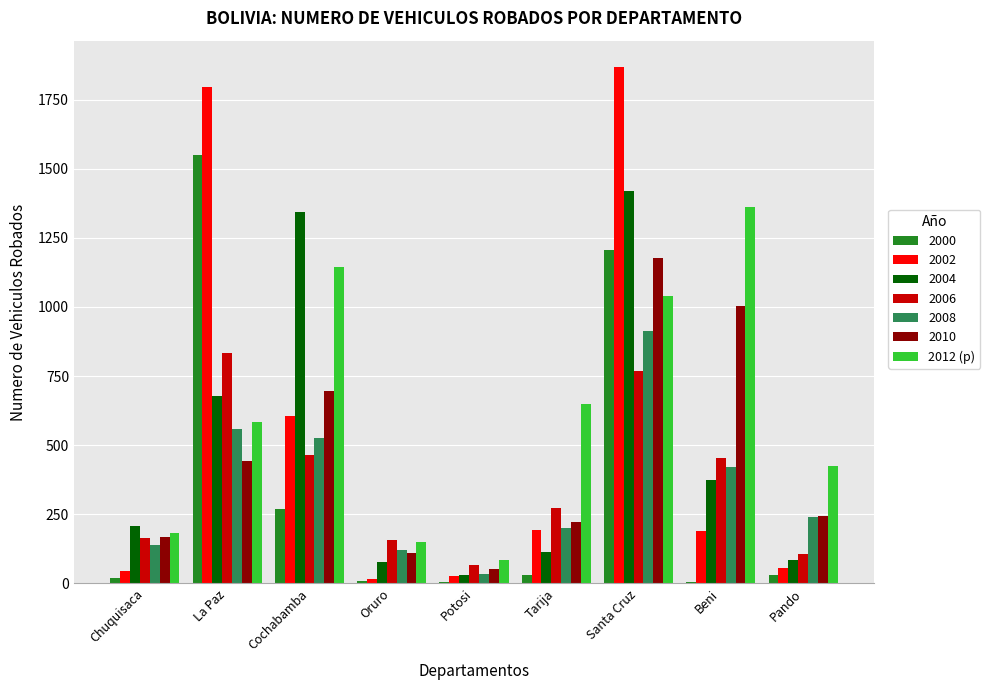

Does the chart contain stacked bars?

No